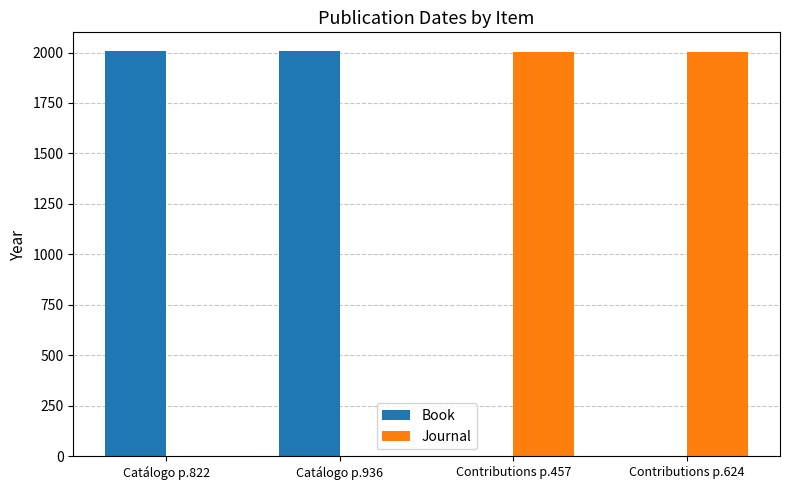

What is the sum of the Book values at Contributions p.457 and Catálogo p.936?

2008